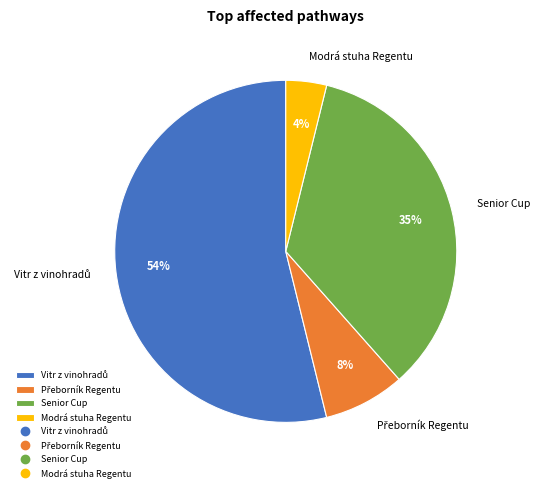

How many slices are in this pie chart?

4